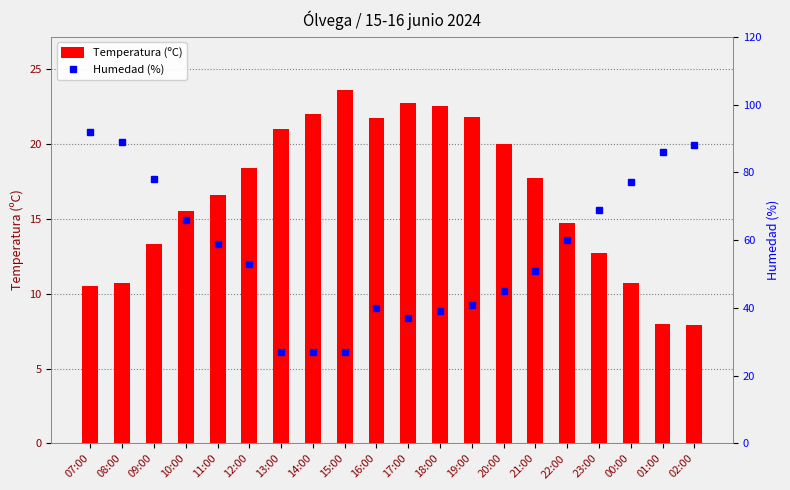

Which series changed the most between 07:00 and 11:00?

Humedad (%)